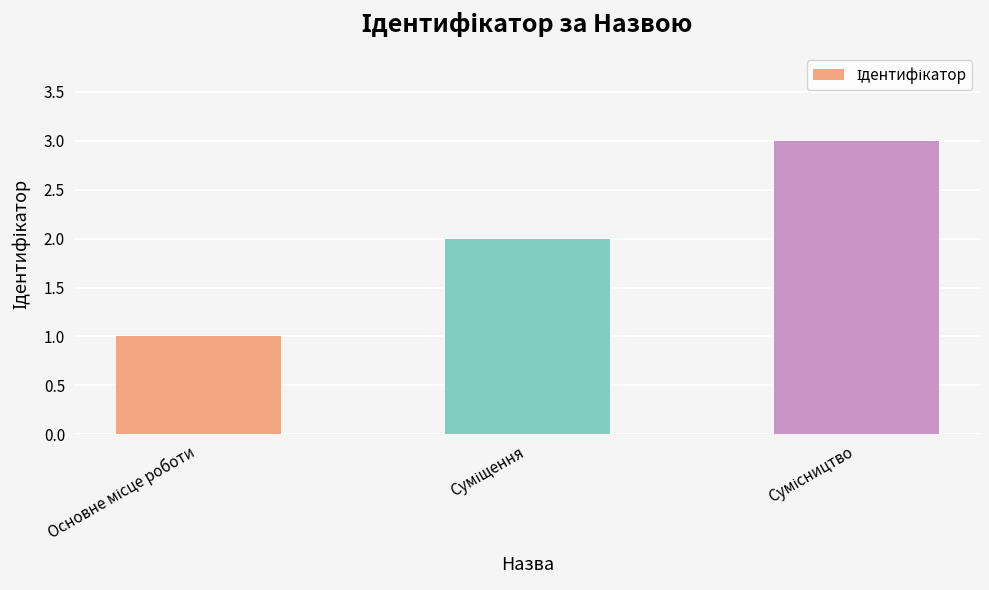

What is the sum of all values?

6